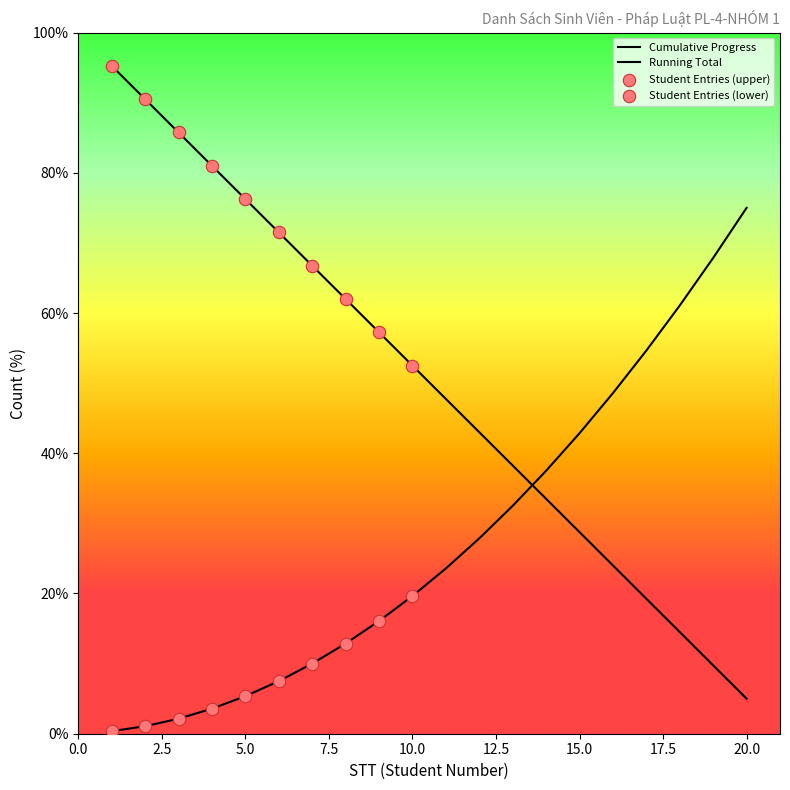

Which has a higher value, 16 or 3?

3